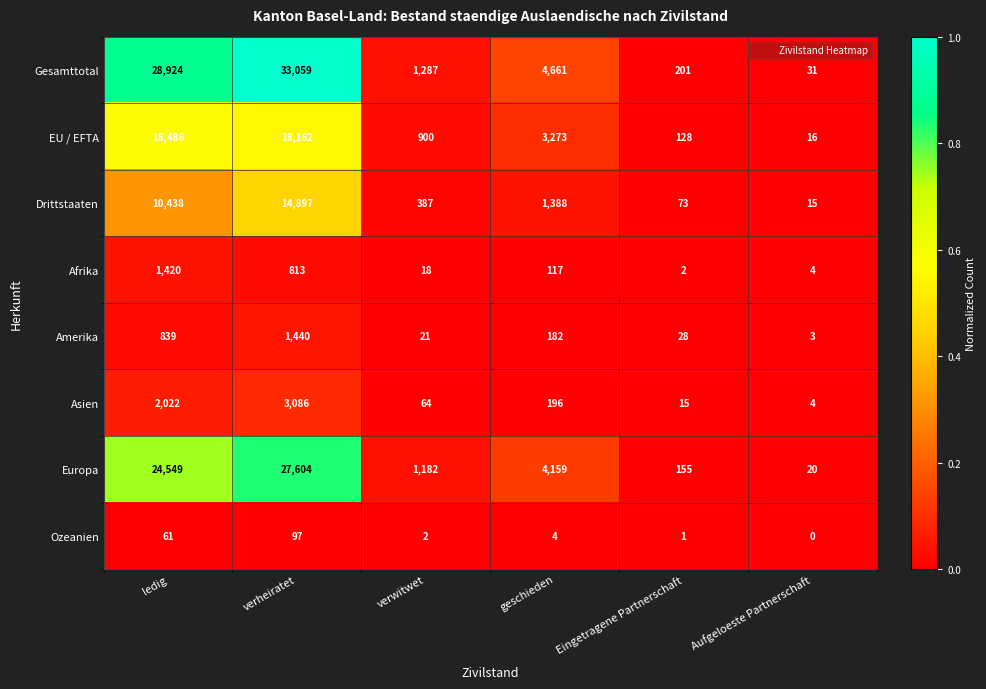

At ledig, list the series in order from largest to smallest.

Gesamttotal, Europa, EU / EFTA, Drittstaaten, Asien, Afrika, Amerika, Ozeanien